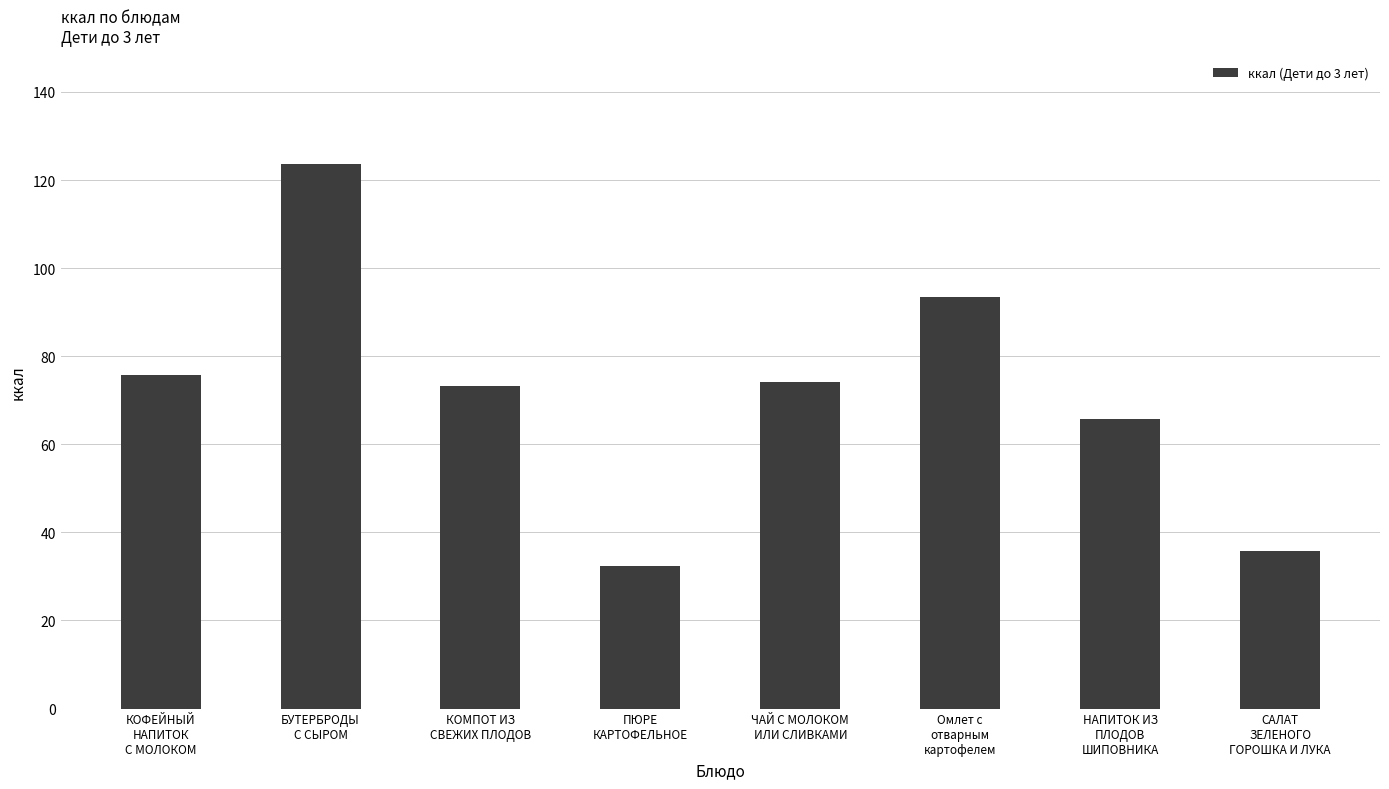

What is the average value?

71.8